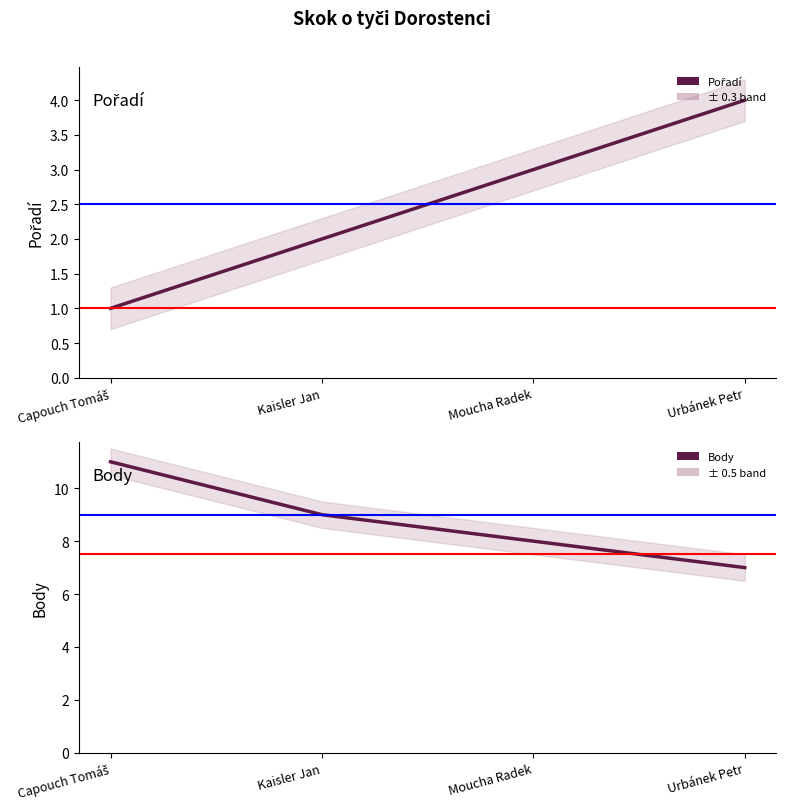

True or false: Pořadí and Body intersect in this chart.

False